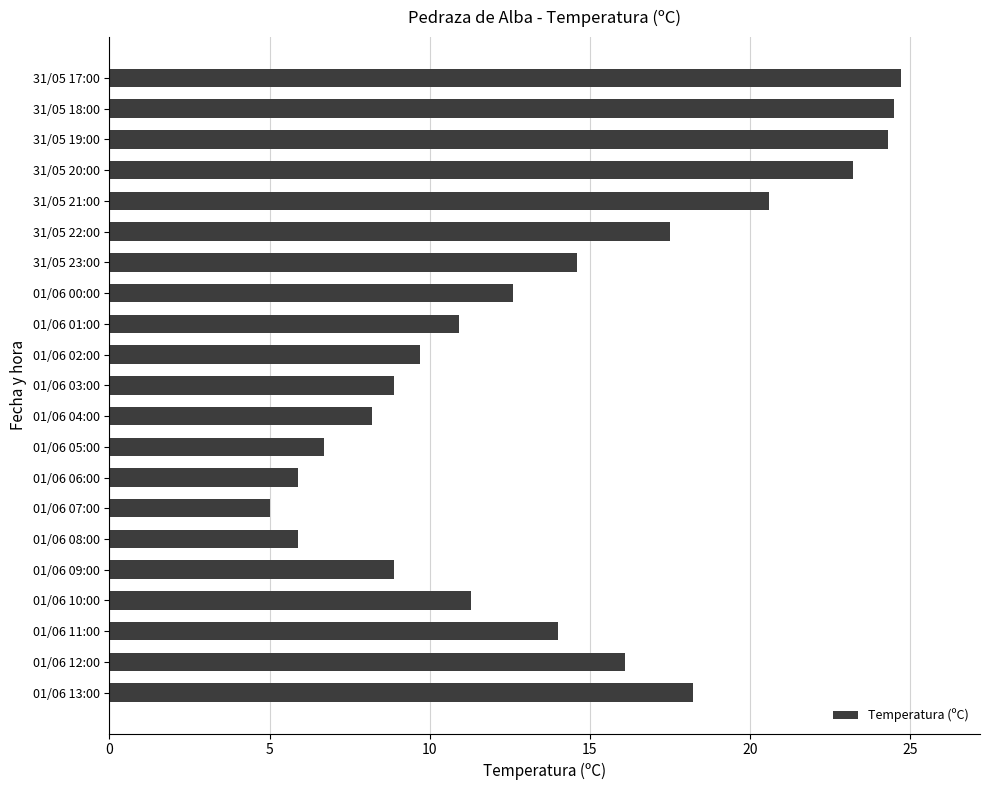

True or false: the data shows 24.7 at 31/05 17:00.

True